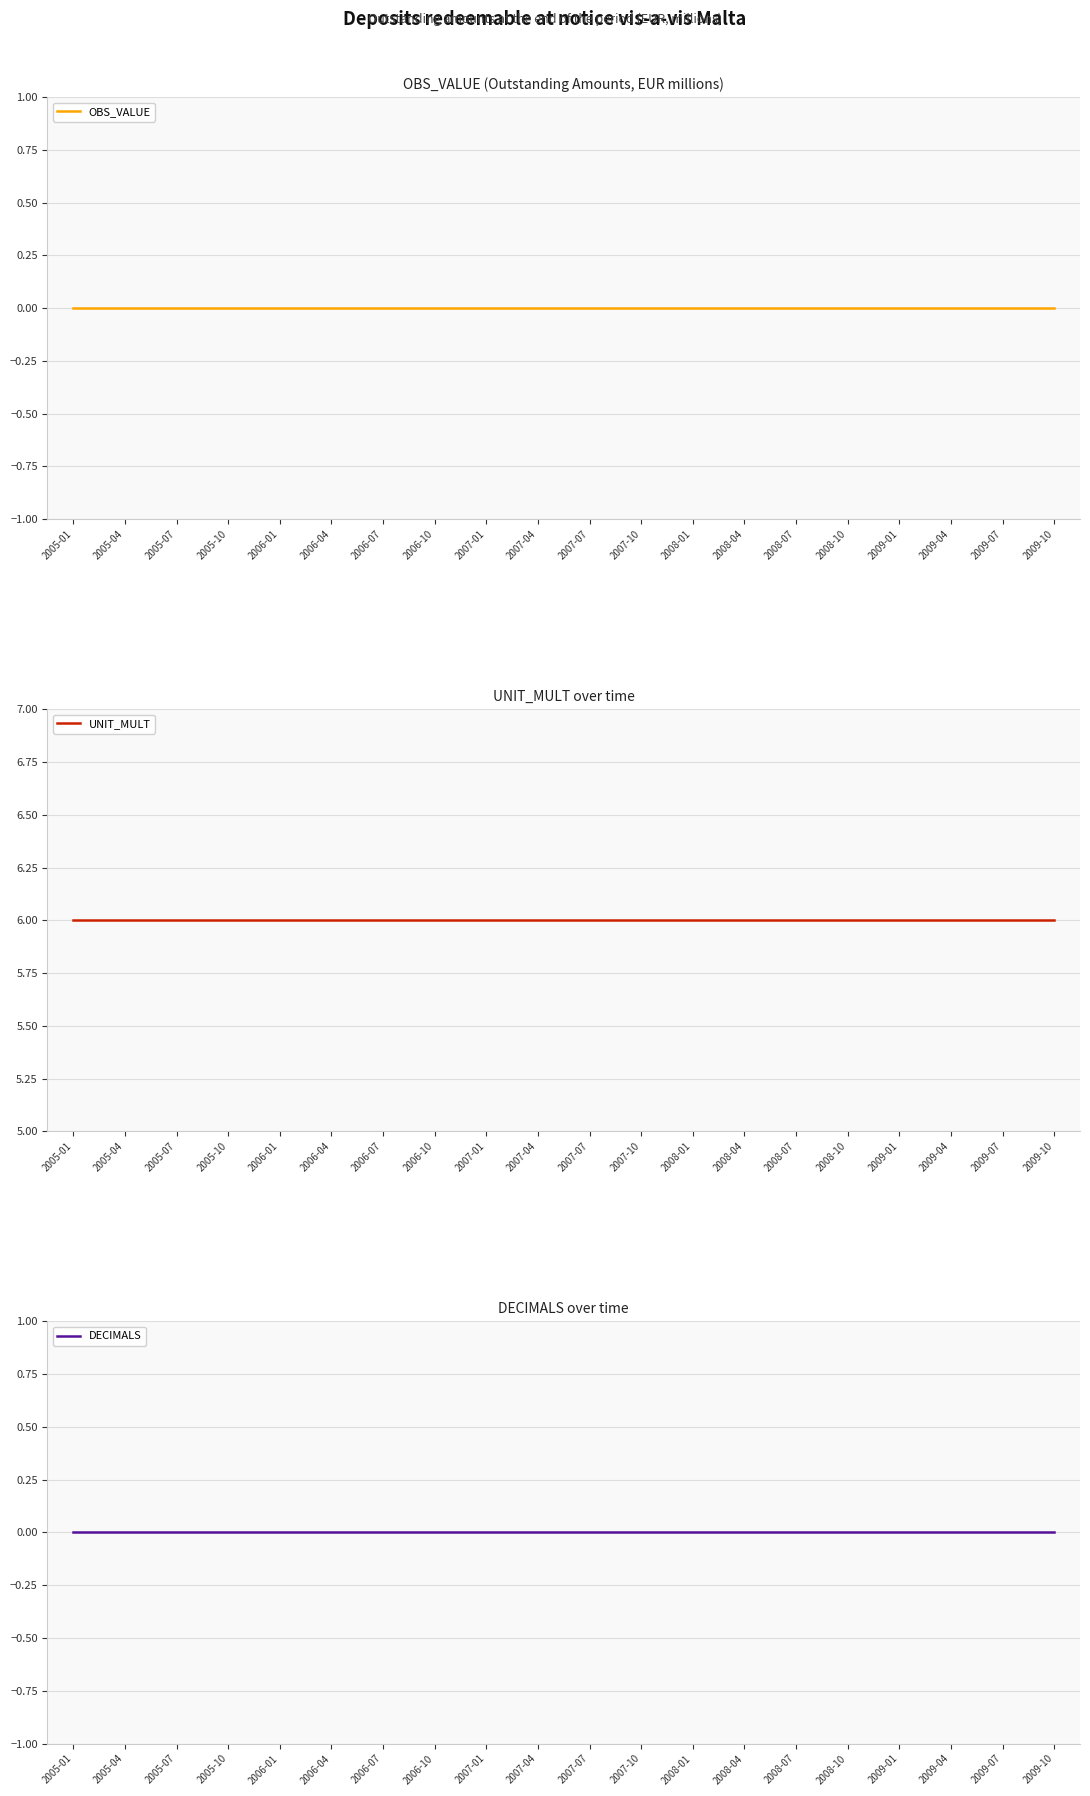

How many lines are shown in the chart?

3